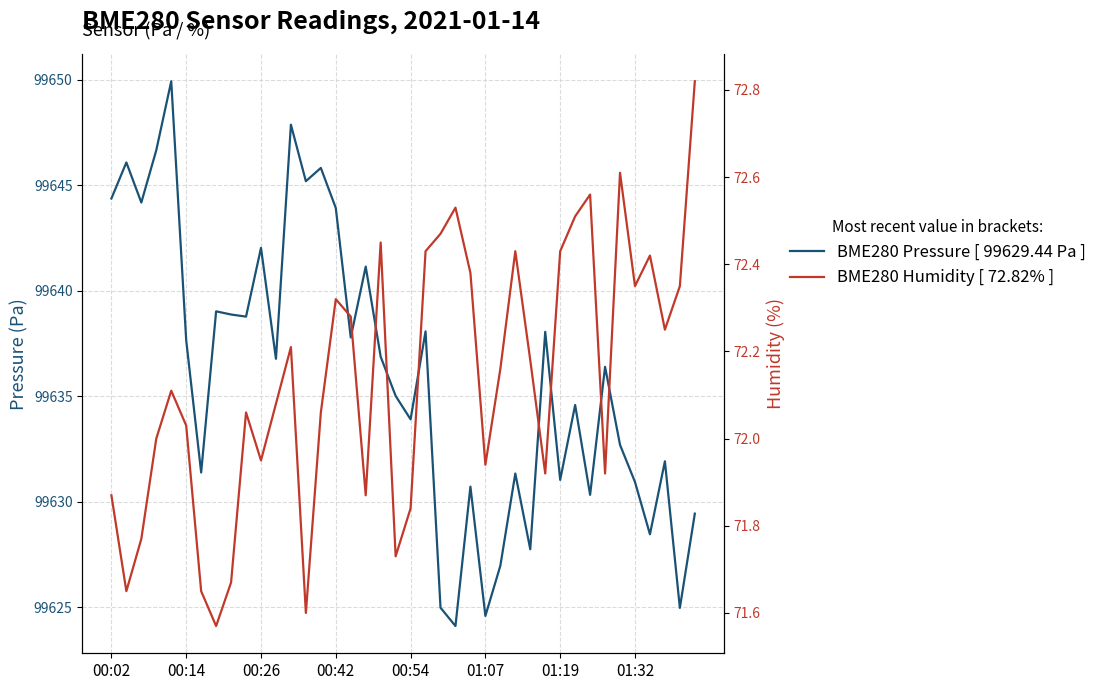

Does the chart display data point markers on the line(s)?

No